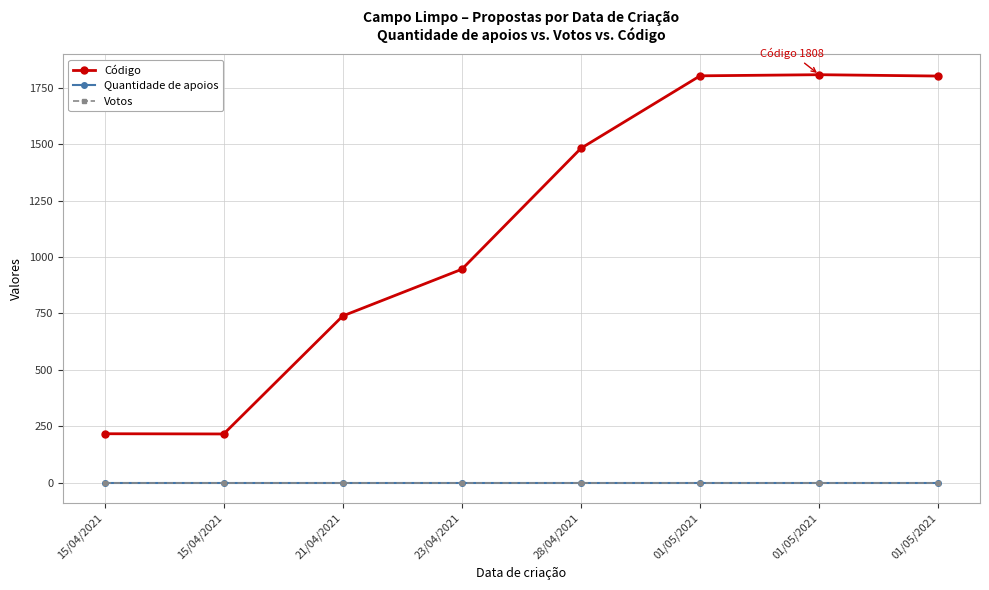

Does the chart have visible grid lines?

Yes